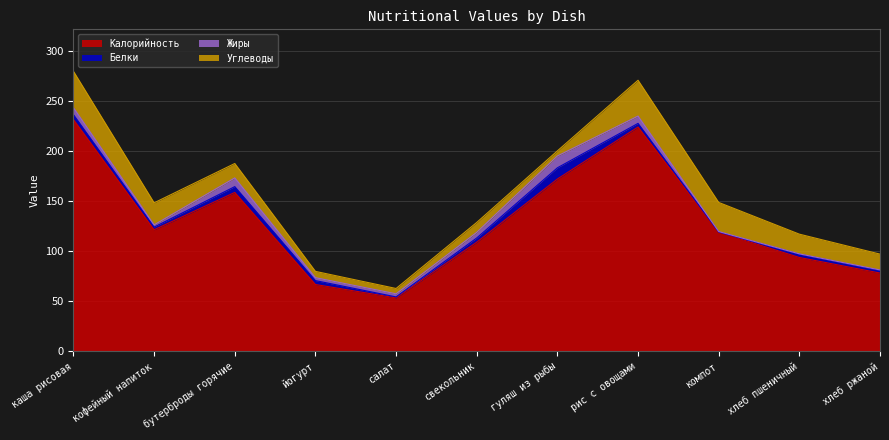

At which category does Калорийность reach its first local valley?

кофейный напиток